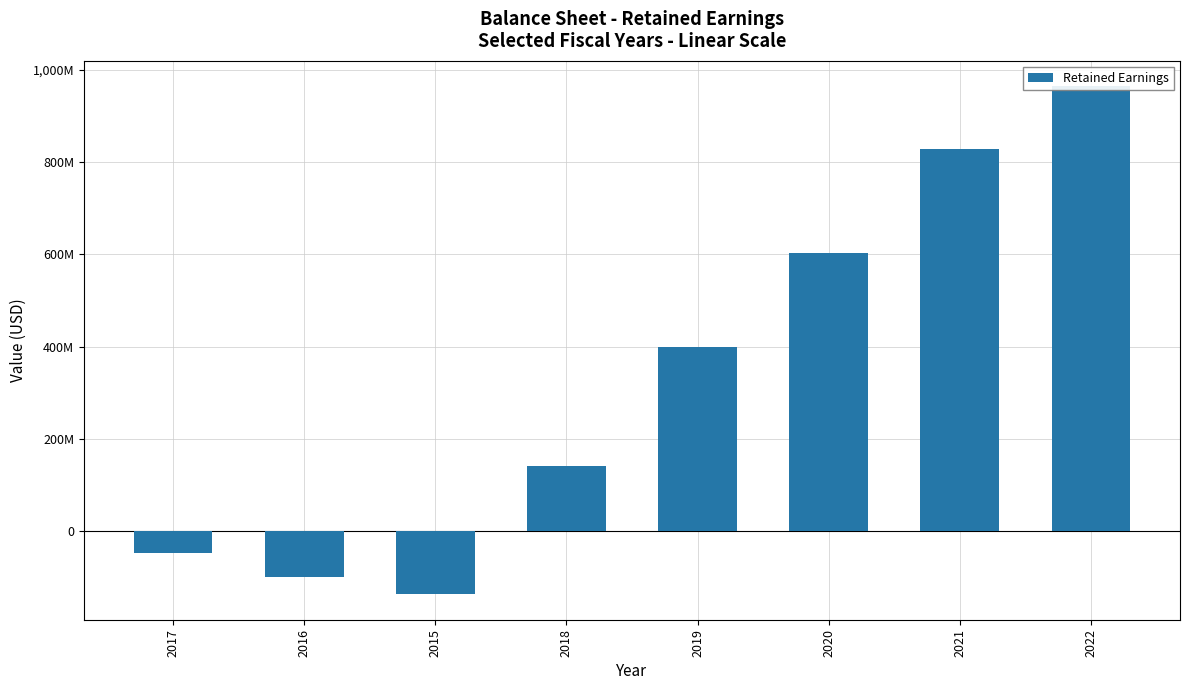

What is the label of the 5th bar from the right?

2018